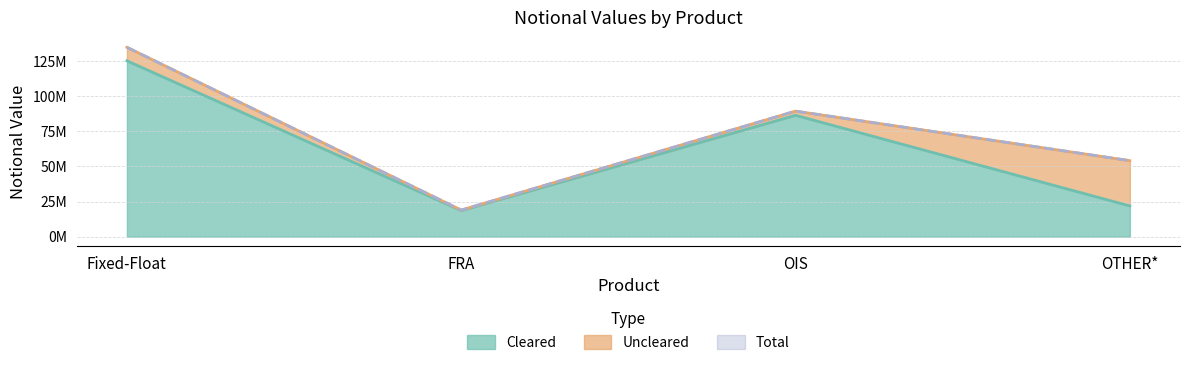

Which label corresponds to the largest value in the chart?

Fixed-Float